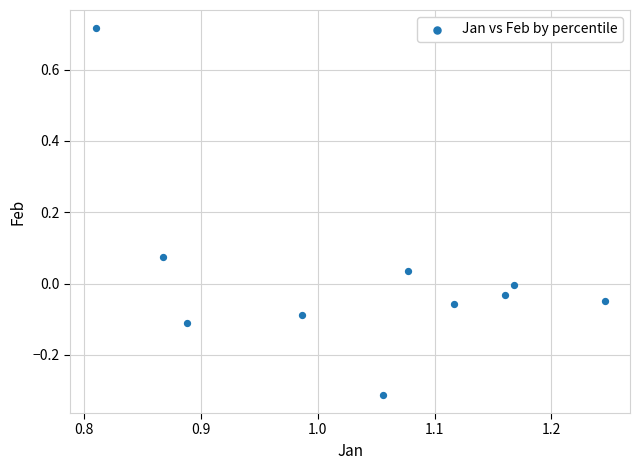

What is the range of Y values (max minus min)?

1.0